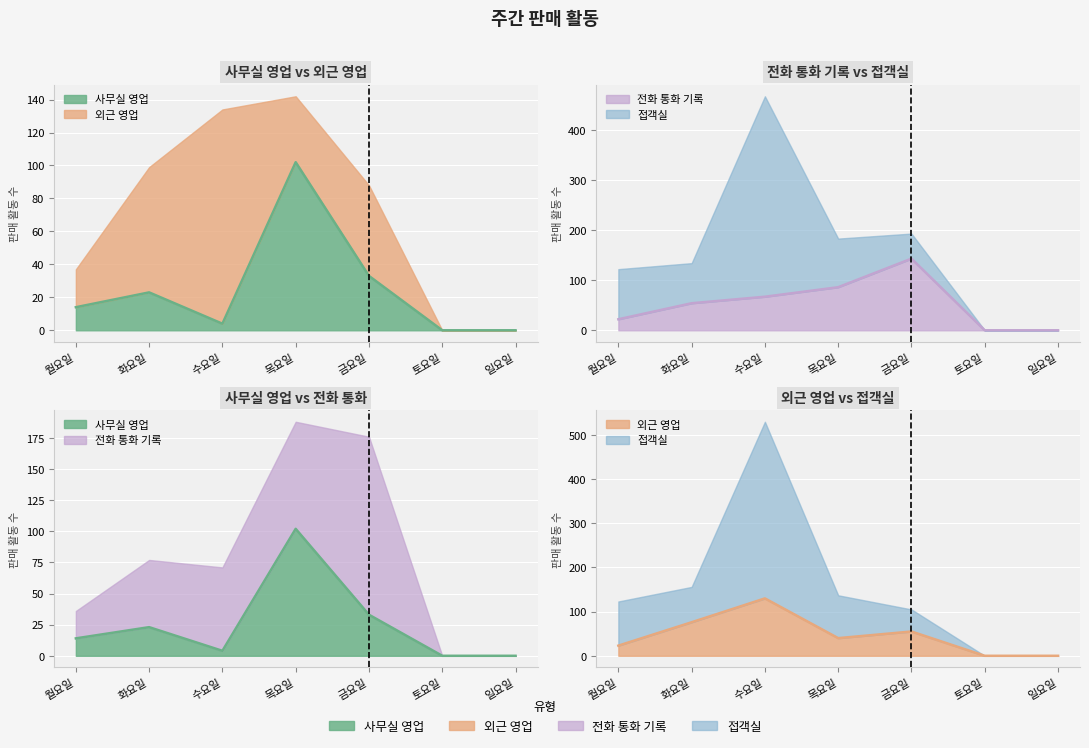

What is the sum of the 외근 영업 values at 월요일 and 금요일?

78